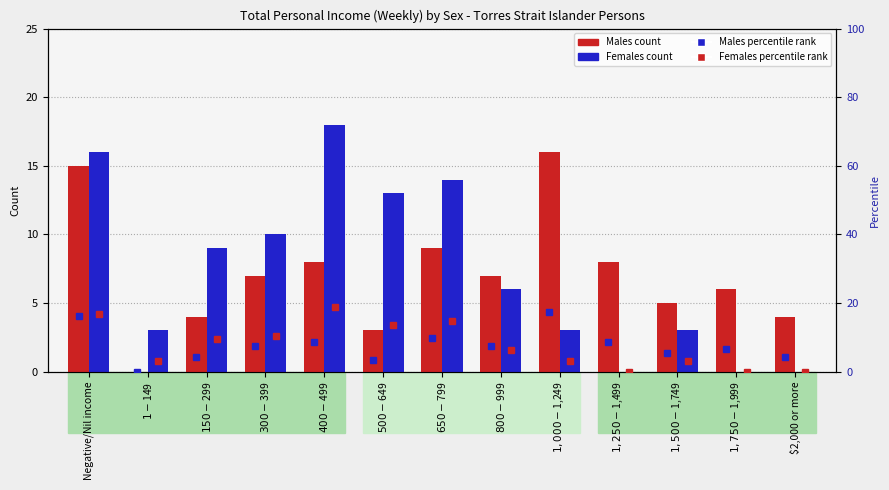

Rank the series by their maximum value, from highest to lowest.

Females percentile, Females, Males percentile, Males